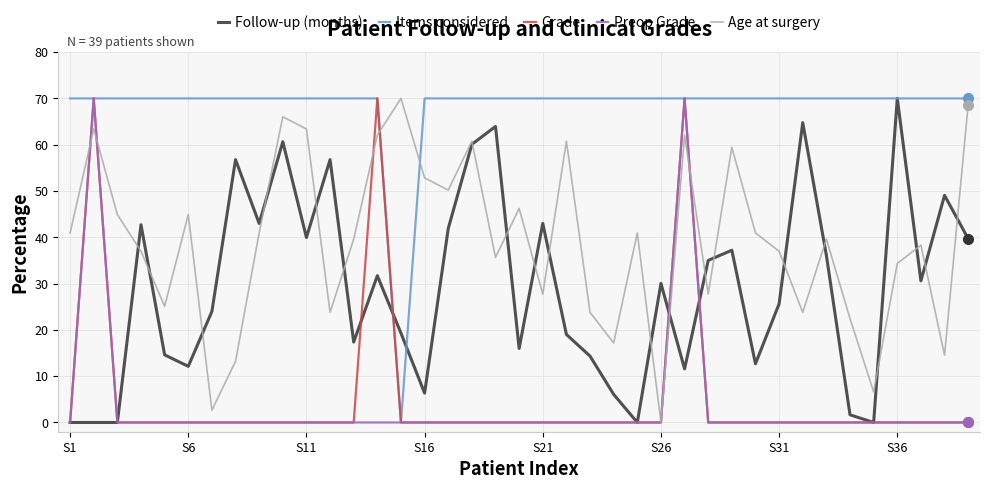

At which label does Follow-up (months) reach its peak?

S36